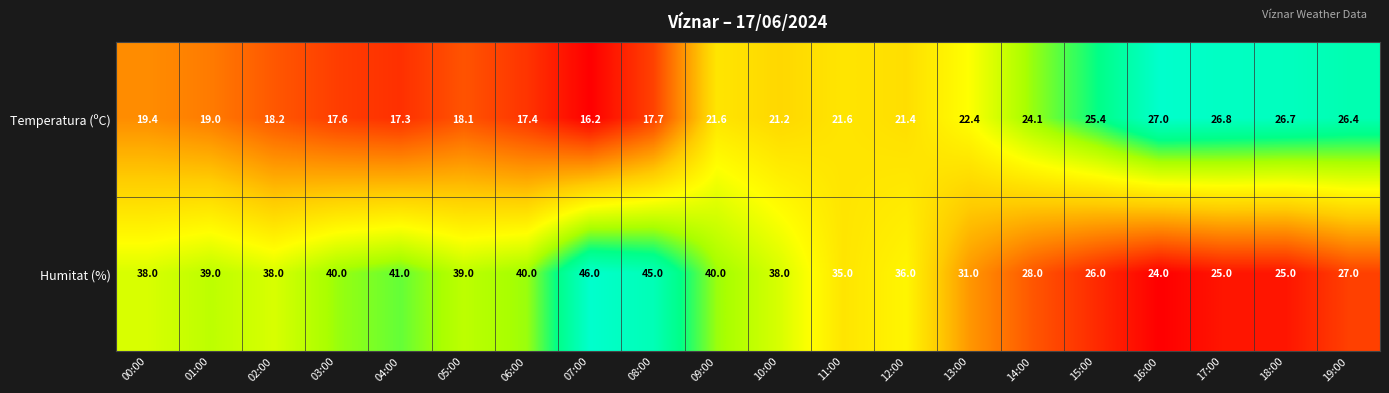

What is the difference between the second highest and second lowest values in the Temperatura (ºC) series?

9.5